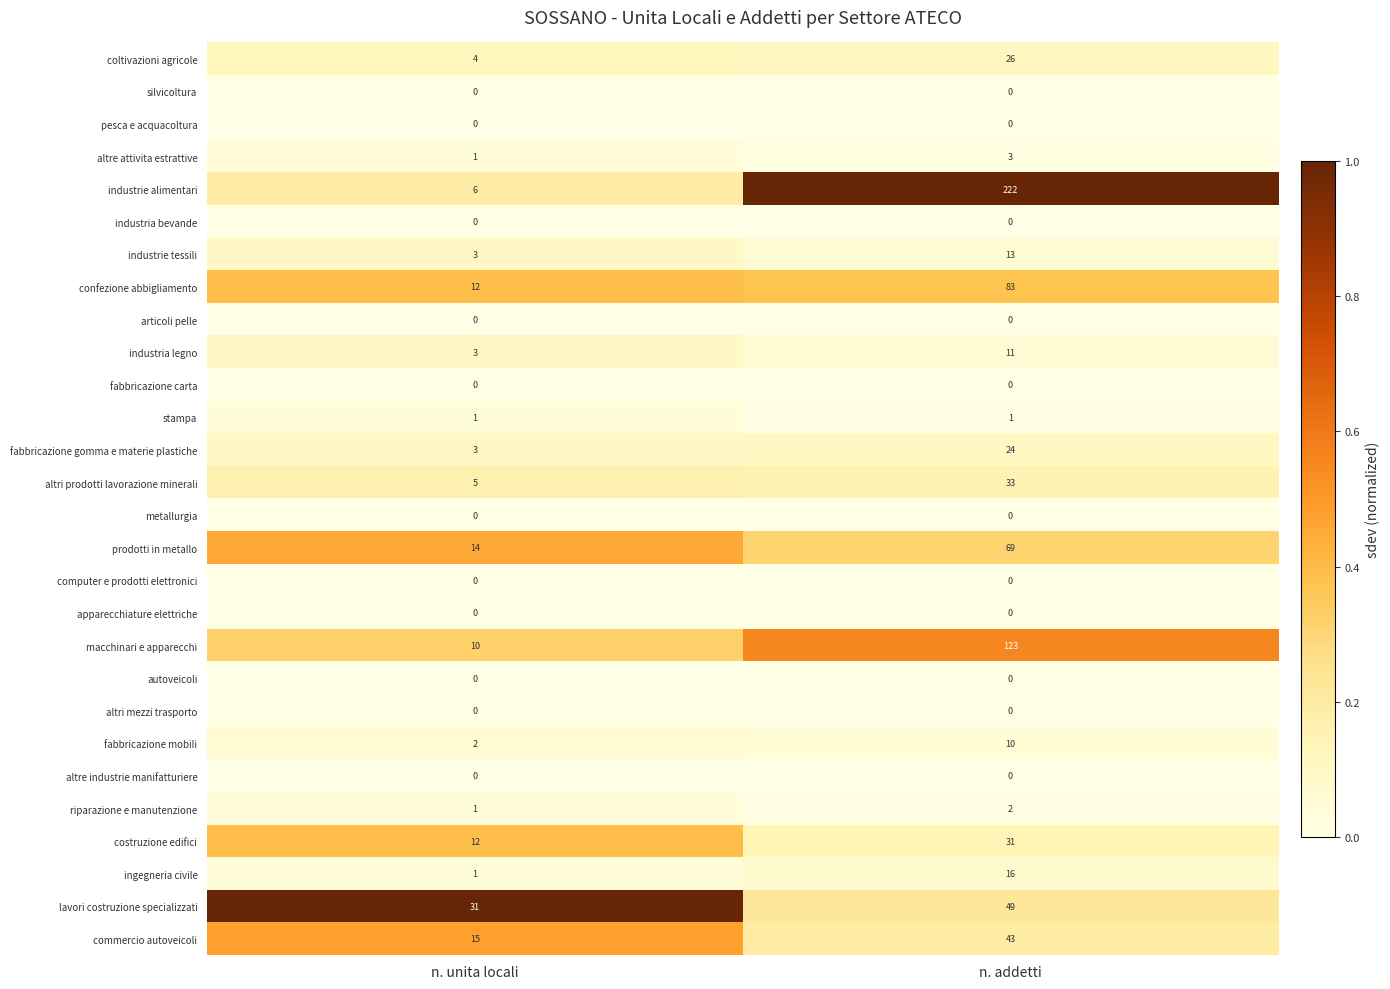

What is the difference between the prodotti in metallo values at n. addetti and n. unita locali?

55